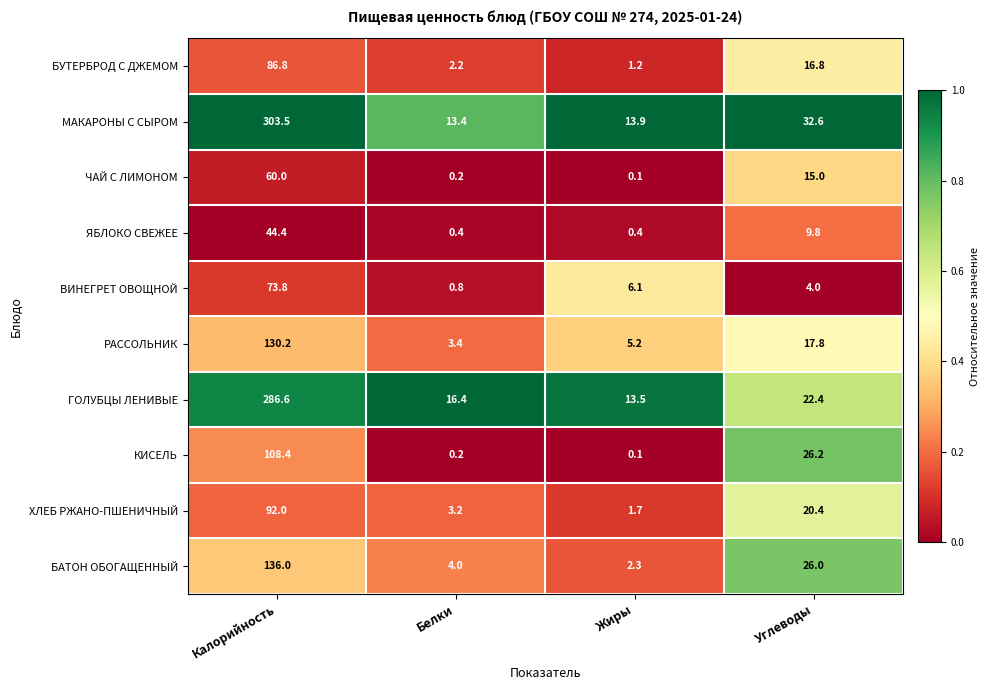

Is it true that БАТОН ОБОГАЩЕННЫЙ equals 0.8 at Белки?

False